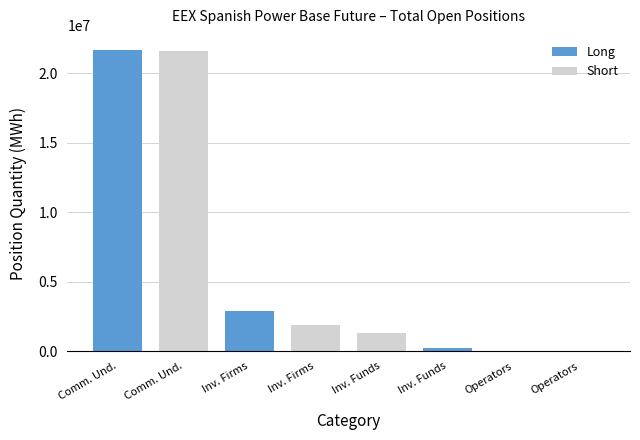

At which category is the sum across all series the highest?

Comm. Und.